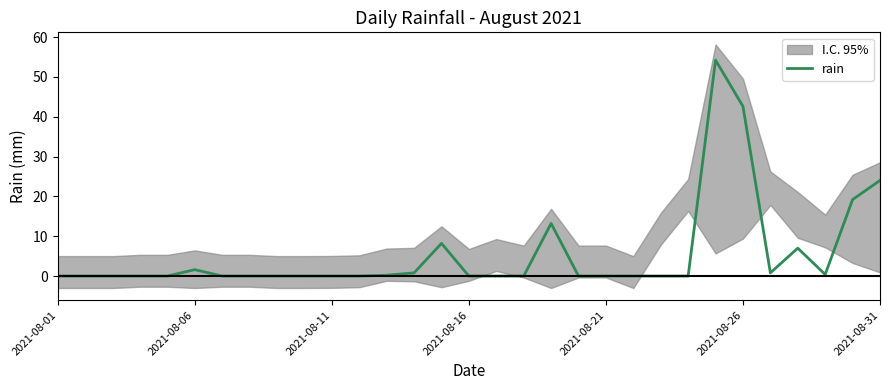

How many lines are shown in the chart?

1